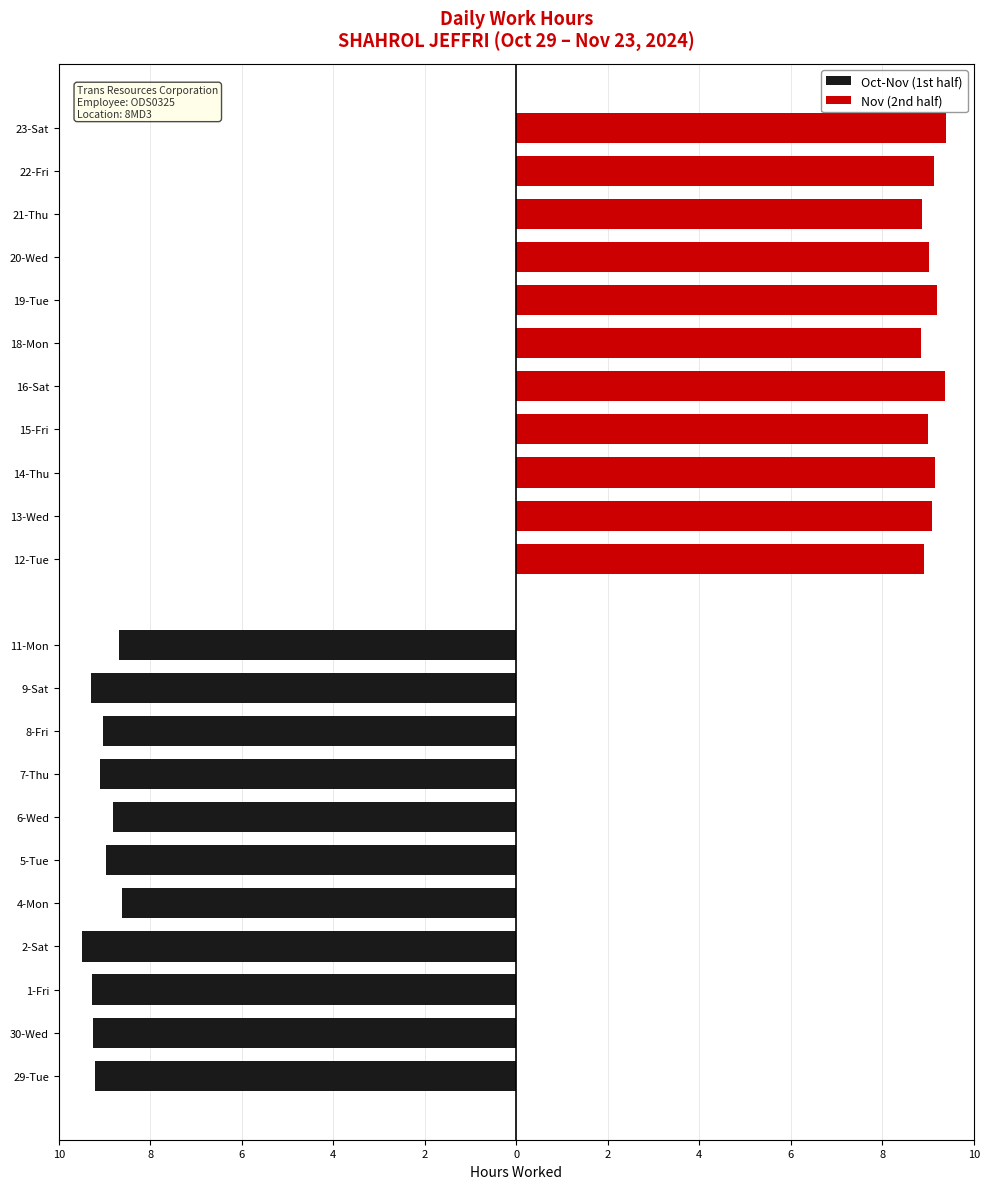

What are all the series names shown in the legend?

Oct-Nov (1st half), Nov (2nd half)